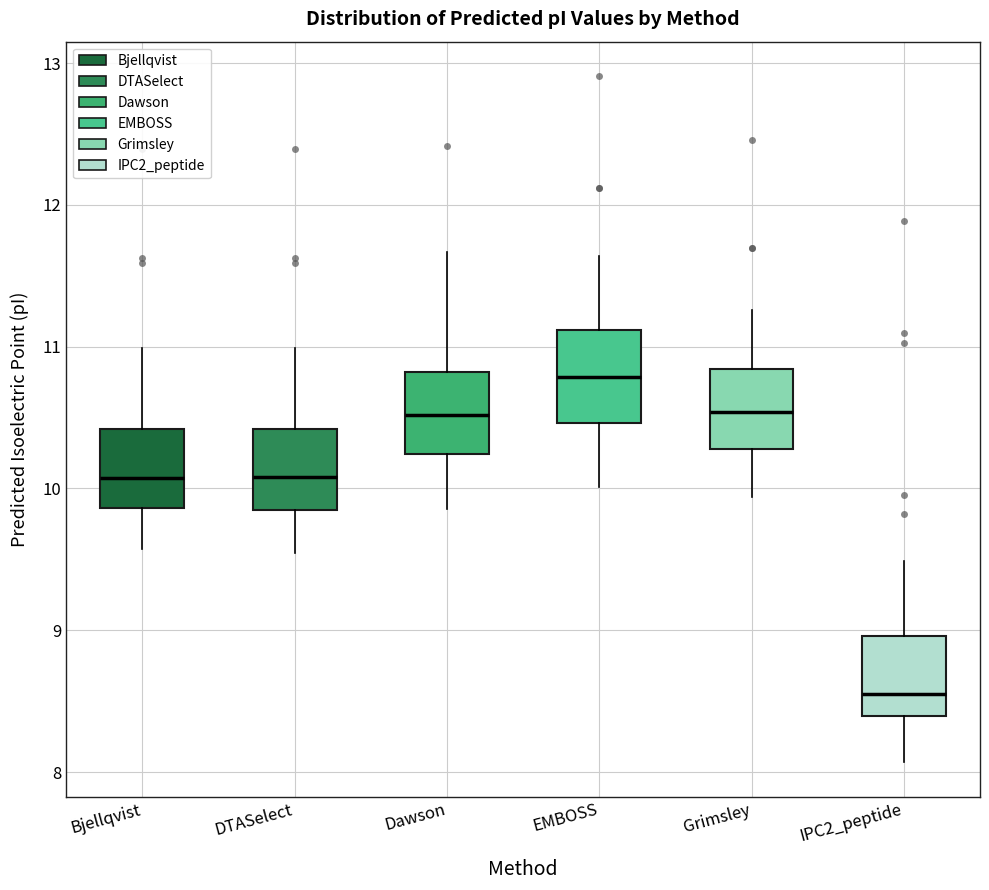

Reading left to right, read every box against the y-axis: the position of its median line, the range the box covers, and the ends of its whiskers. The values are not printed on the chart, so give them approximately, as read against the axis.

Bjellqvist: median 10.1, box 9.9 to 10.4, whiskers 9.6 to 11.0
DTASelect: median 10.1, box 9.8 to 10.4, whiskers 9.5 to 11.0
Dawson: median 10.5, box 10.2 to 10.8, whiskers 9.9 to 11.7
EMBOSS: median 10.8, box 10.5 to 11.1, whiskers 10.0 to 11.6
Grimsley: median 10.5, box 10.3 to 10.8, whiskers 9.9 to 11.3
IPC2_peptide: median 8.6, box 8.4 to 9.0, whiskers 8.1 to 9.5